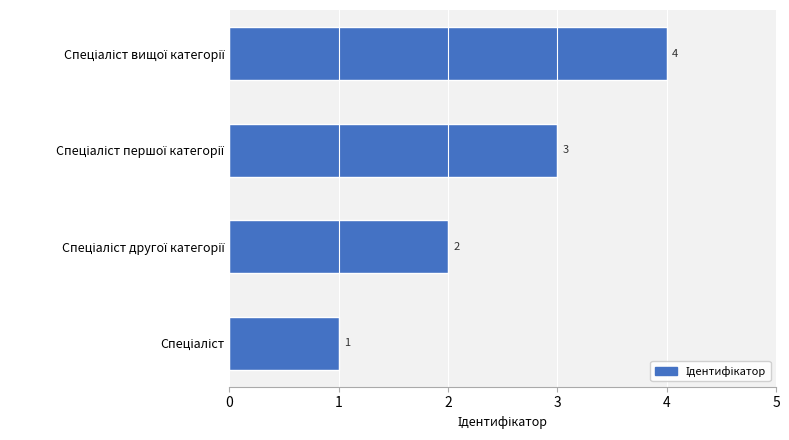

What is the difference between the maximum and minimum values?

3